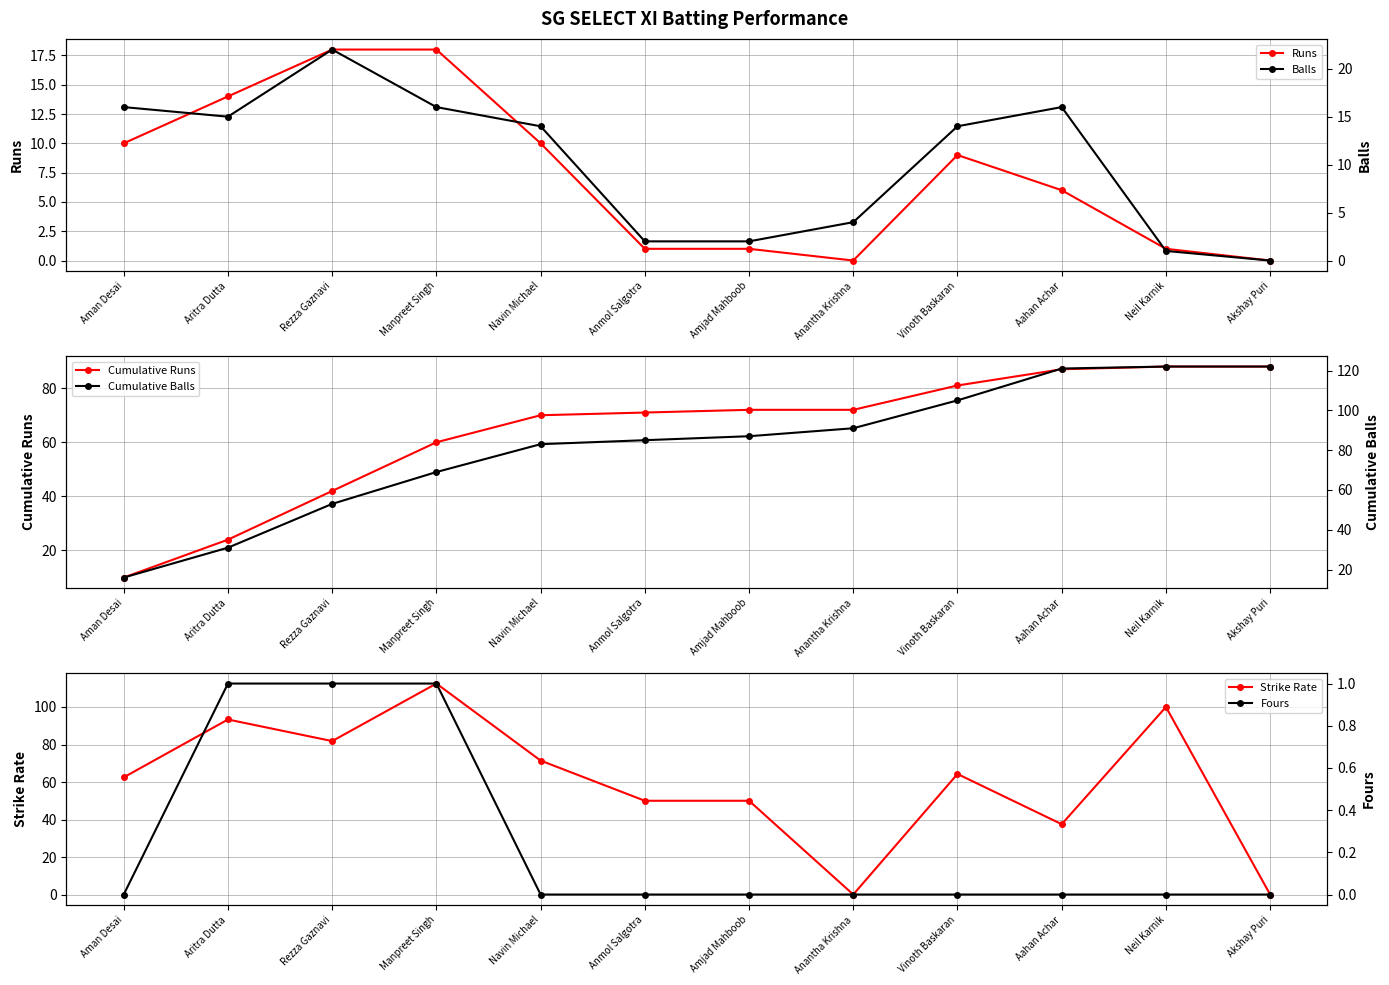

What is the label of the 4th point from the right?

Vinoth Baskaran